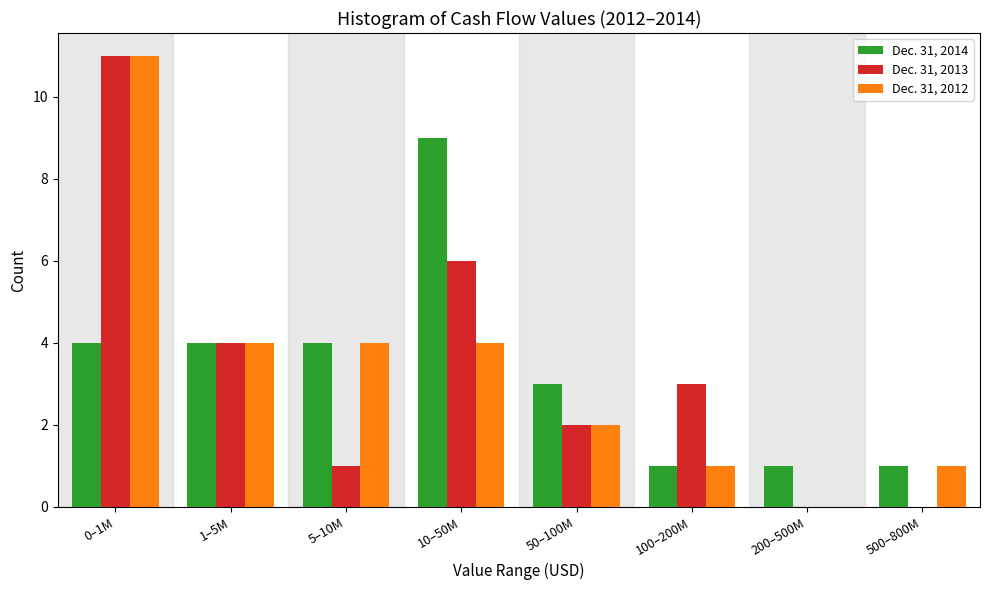

Reading left to right, list all the values displayed in this chart.

Dec. 31, 2014: 0–1M=4	1–5M=4	5–10M=4	10–50M=9	50–100M=3	100–200M=1	200–500M=1	500–800M=1
Dec. 31, 2013: 0–1M=11	1–5M=4	5–10M=1	10–50M=6	50–100M=2	100–200M=3	200–500M=0	500–800M=0
Dec. 31, 2012: 0–1M=11	1–5M=4	5–10M=4	10–50M=4	50–100M=2	100–200M=1	200–500M=0	500–800M=1